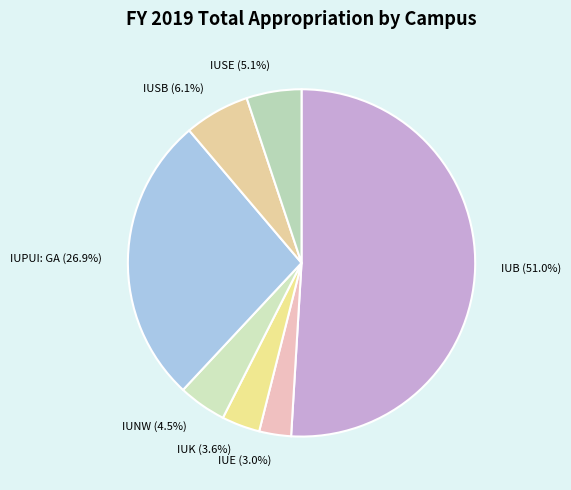

Is it true that IUNW is 11% of the pie?

False